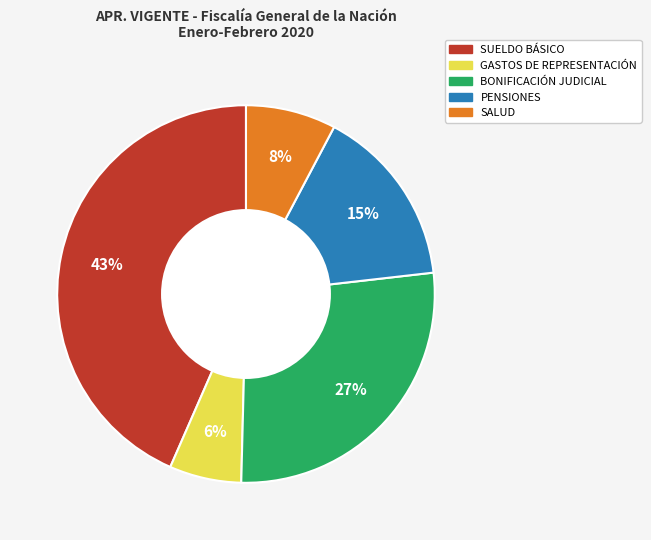

To the nearest percent, what is the difference between the PENSIONES and BONIFICACIÓN JUDICIAL slice percentages?

12%